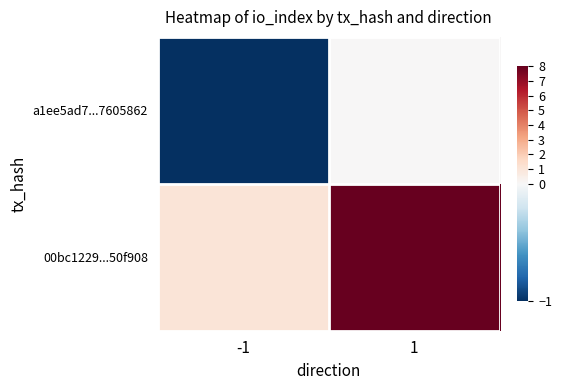

At 1, list the series in order from largest to smallest.

00bc1229...50f908, a1ee5ad7...7605862